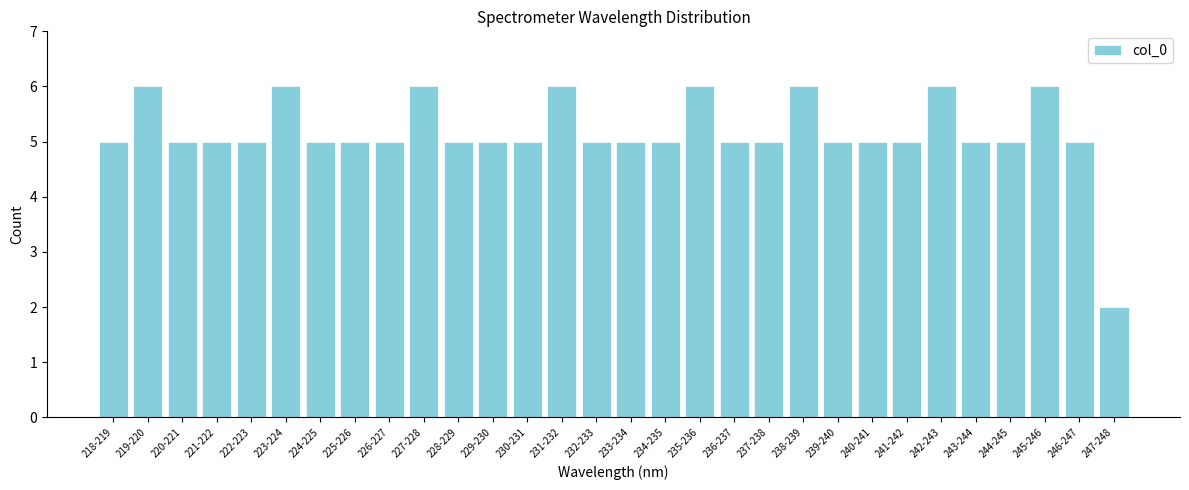

Reading left to right, transcribe all the data shown in this chart.

218-219=5	219-220=6	220-221=5	221-222=5	222-223=5	223-224=6	224-225=5	225-226=5	226-227=5	227-228=6	228-229=5	229-230=5	230-231=5	231-232=6	232-233=5	233-234=5	234-235=5	235-236=6	236-237=5	237-238=5	238-239=6	239-240=5	240-241=5	241-242=5	242-243=6	243-244=5	244-245=5	245-246=6	246-247=5	247-248=2